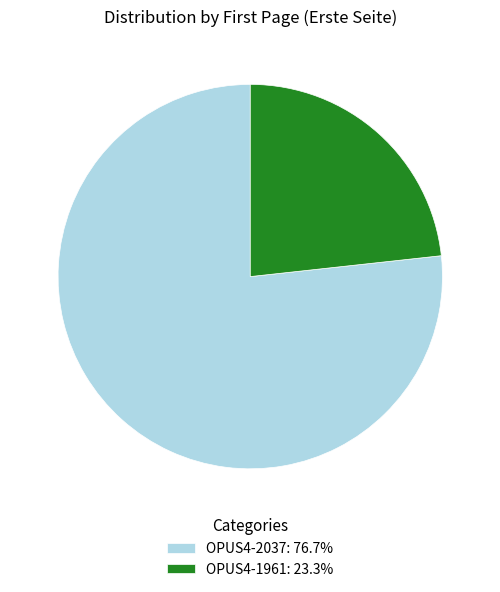

Approximately how many times larger is the value at OPUS4-2037: 76.7% compared to OPUS4-1961: 23.3%?

3.3